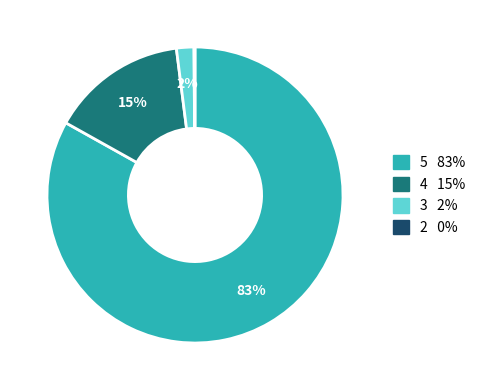

Is there a majority slice in this chart?

Yes